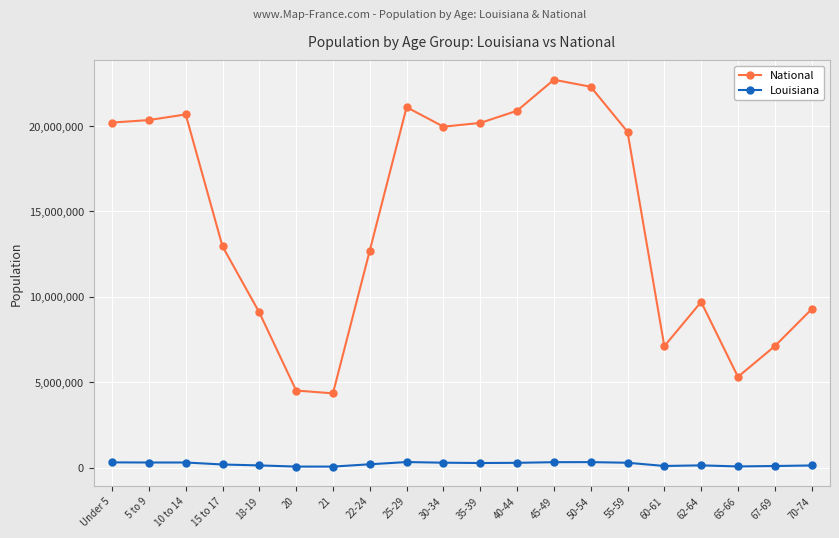

True or false: National and Louisiana cross at least once.

False